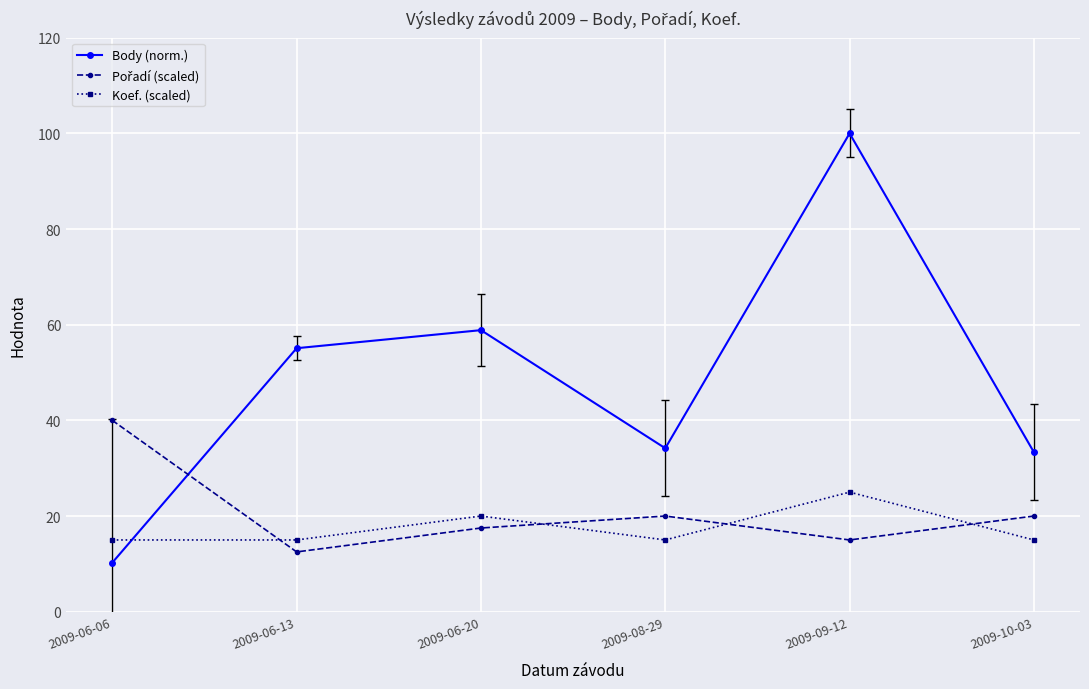

How many lines are shown in the chart?

3